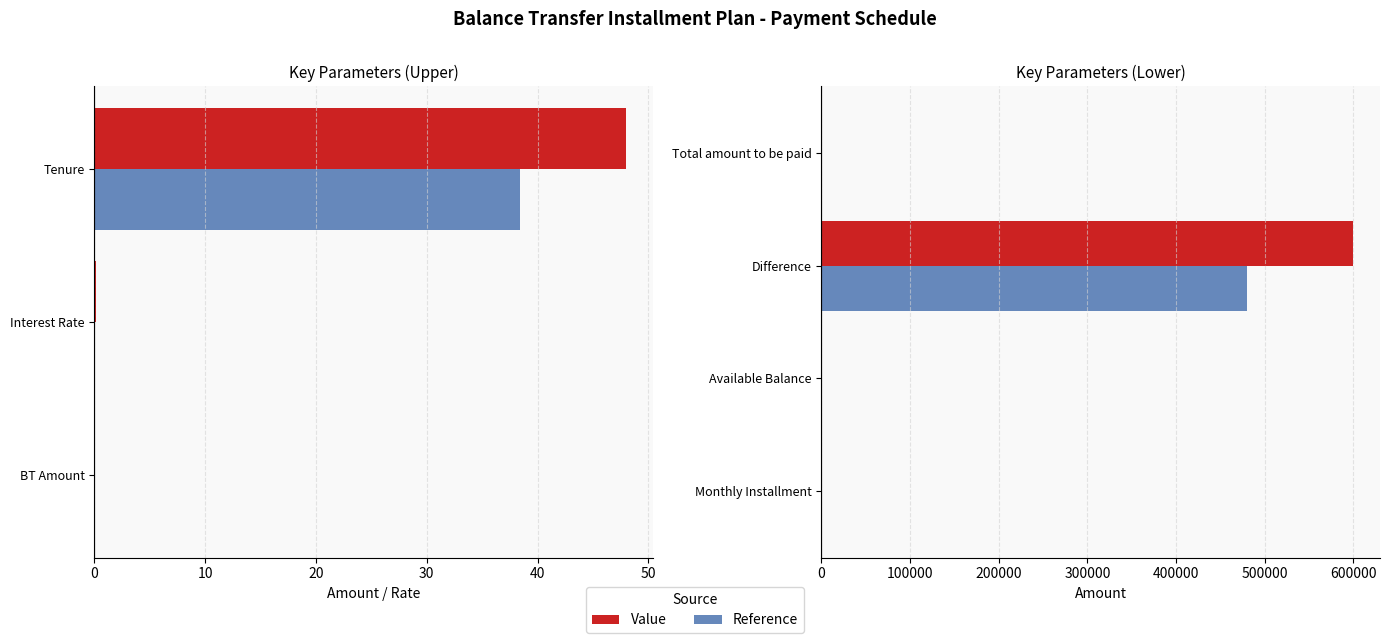

How many groups of bars are there?

4